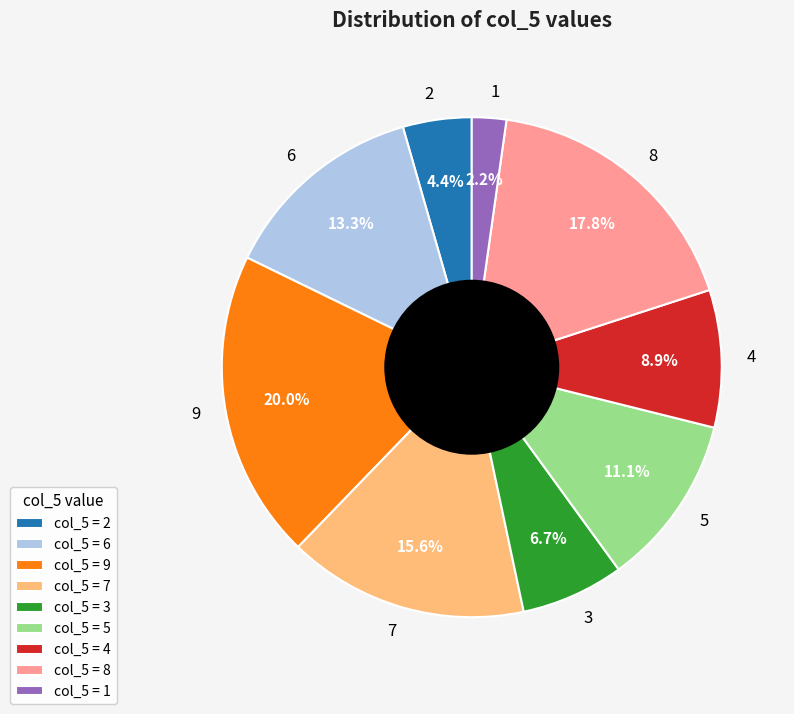

Is there a majority slice in this chart?

No